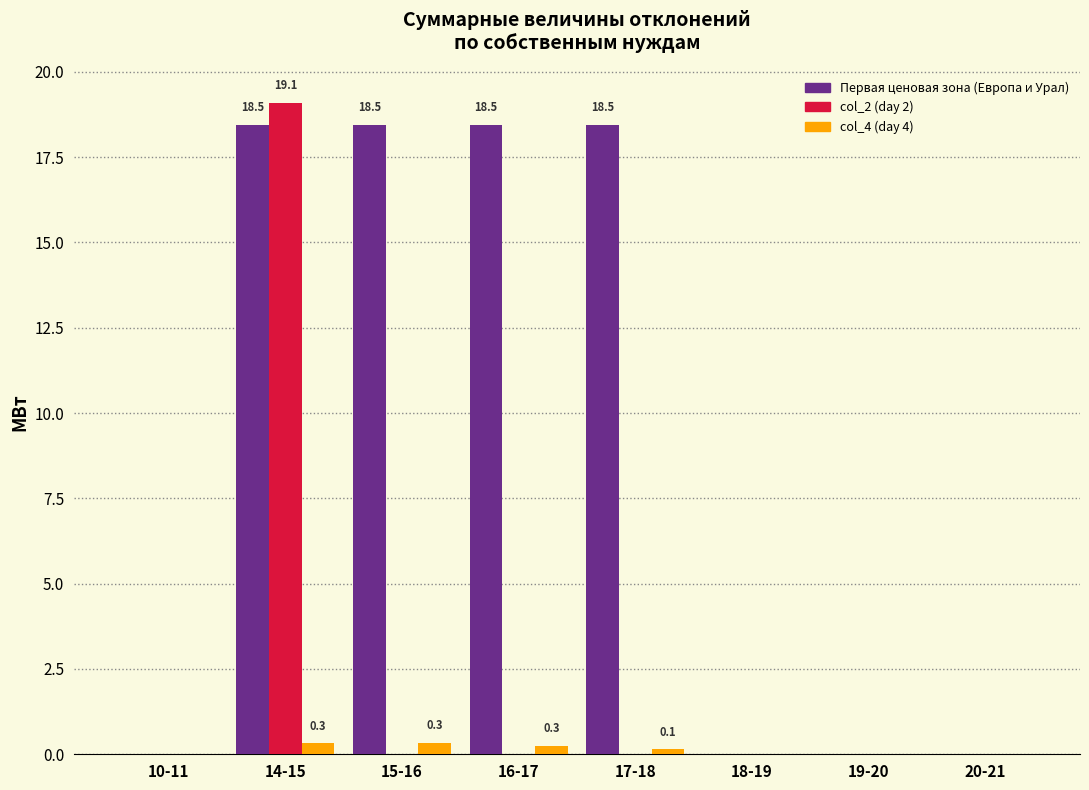

Reading left to right, extract all data points from this chart.

Первая ценовая зона (Европа и Урал): 10-11=0.0	14-15=18.5	15-16=18.5	16-17=18.5	17-18=18.5	18-19=0.0	19-20=0.0	20-21=0.0
col_2 (day 2): 10-11=0.0	14-15=19.1	15-16=0.0	16-17=0.0	17-18=0.0	18-19=0.0	19-20=0.0	20-21=0.0
col_4 (day 4): 10-11=0.0	14-15=0.3	15-16=0.3	16-17=0.3	17-18=0.1	18-19=0.0	19-20=0.0	20-21=0.0